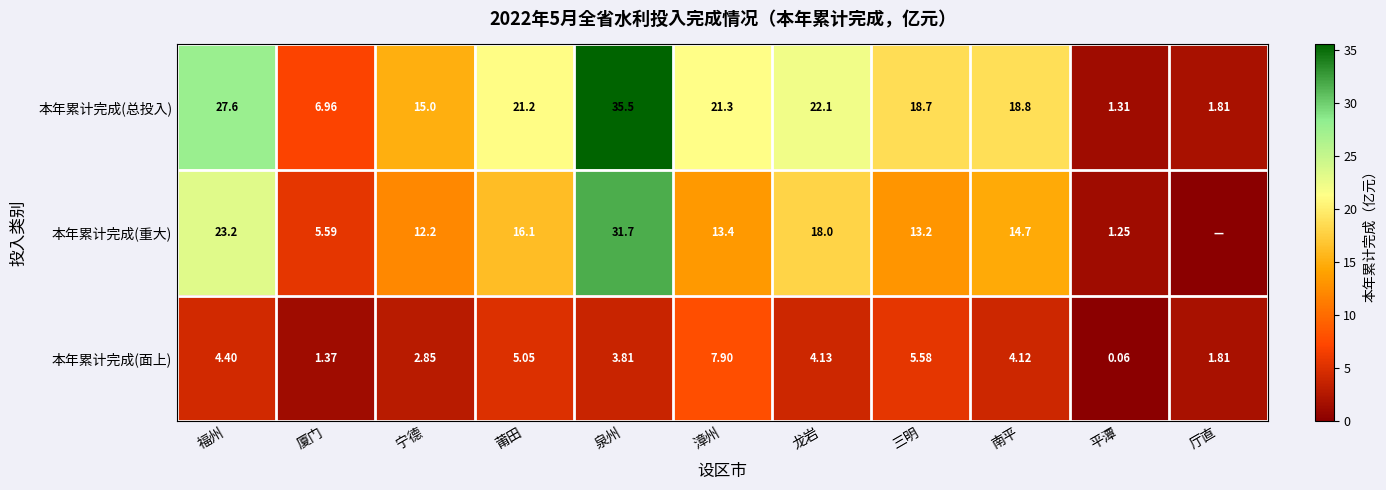

Which series changed the most between 漳州 and 平潭?

本年累计完成(总投入)